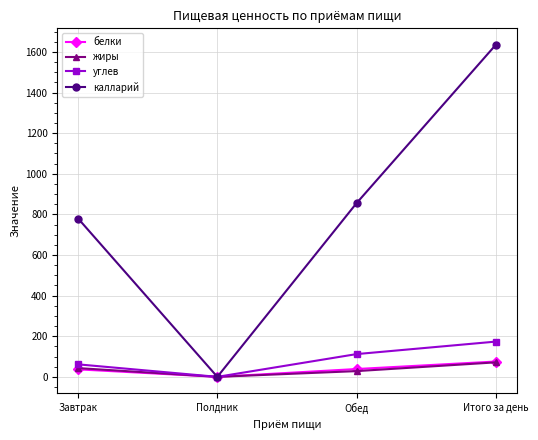

Where is калларий nearest to the value 817?

Завтрак